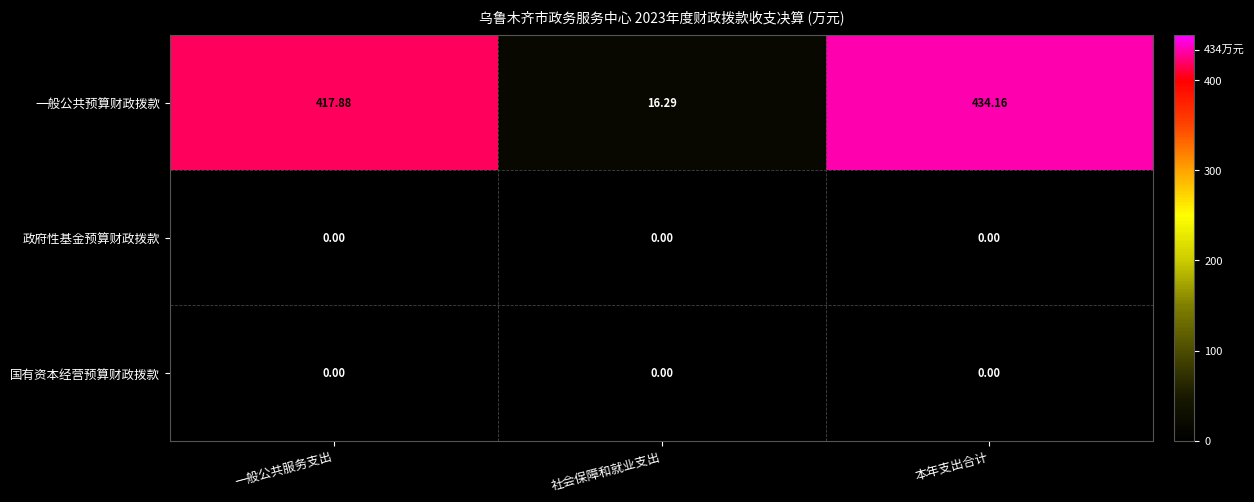

Is the value of 一般公共预算财政拨款 at 本年支出合计 greater than the value of 国有资本经营预算财政拨款 at 本年支出合计?

Yes